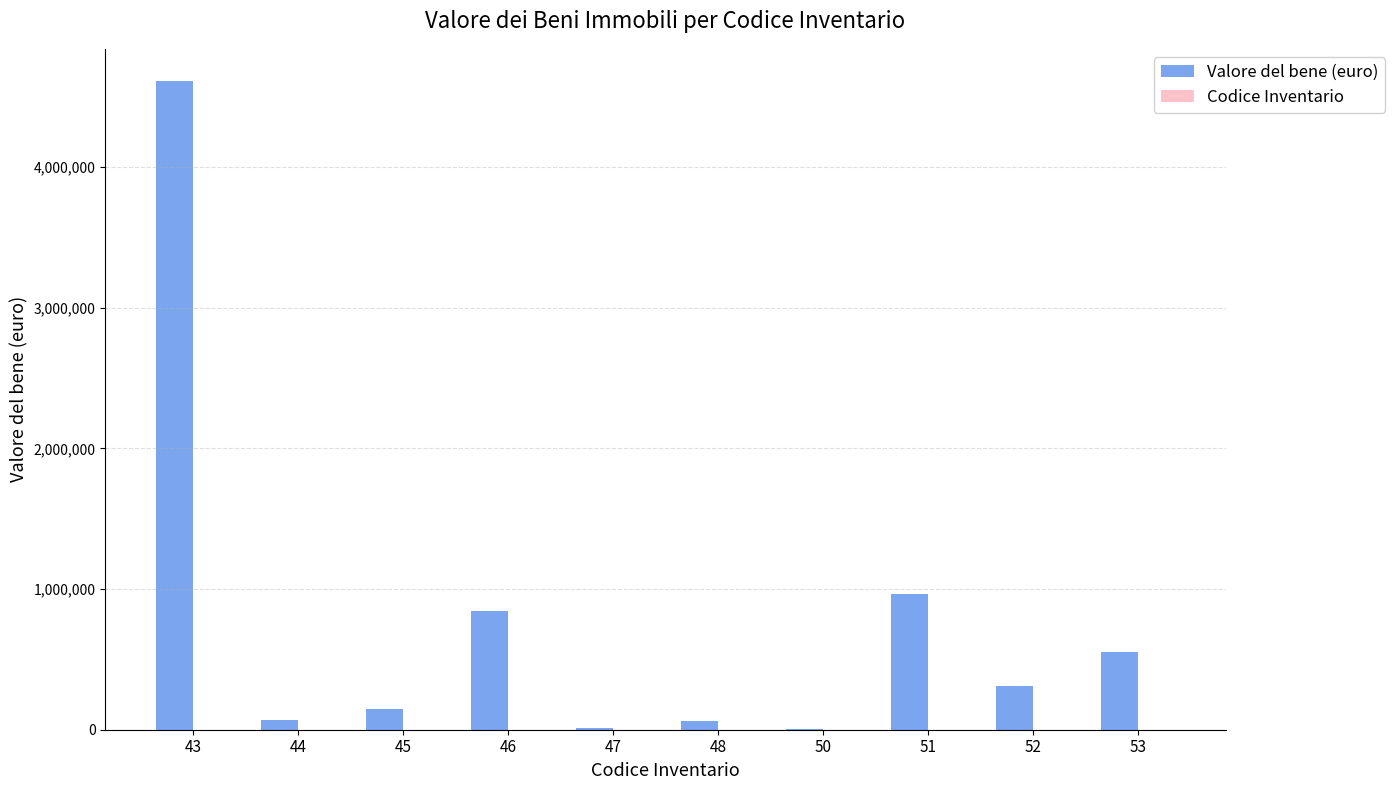

Read the Valore del bene (euro) value at 44.

67813.1